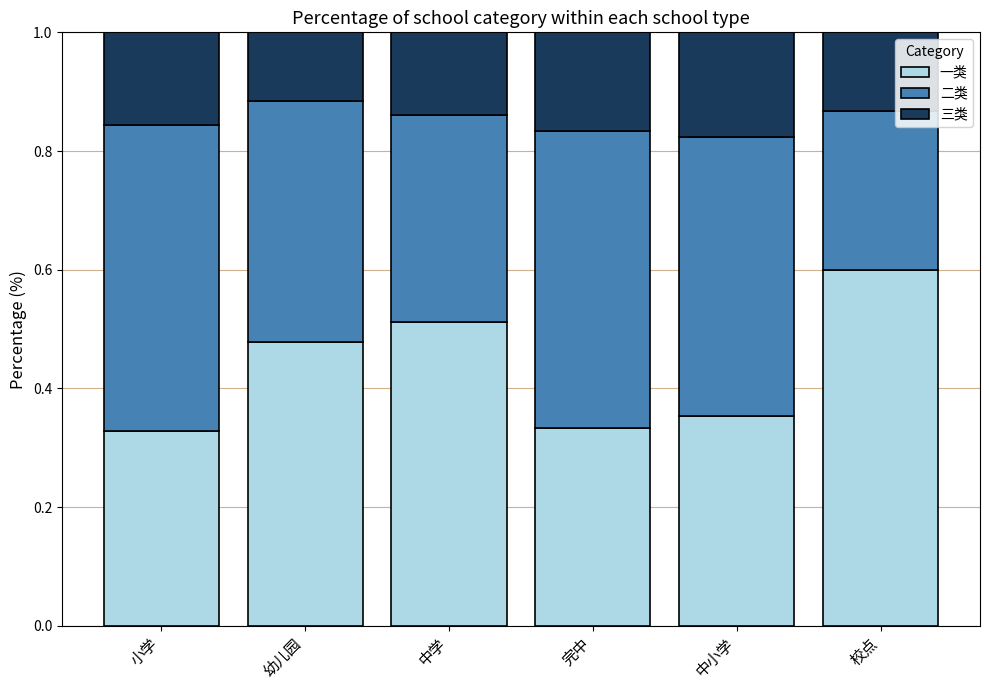

True or false: 一类 has a value of 0.5 at 小学.

False